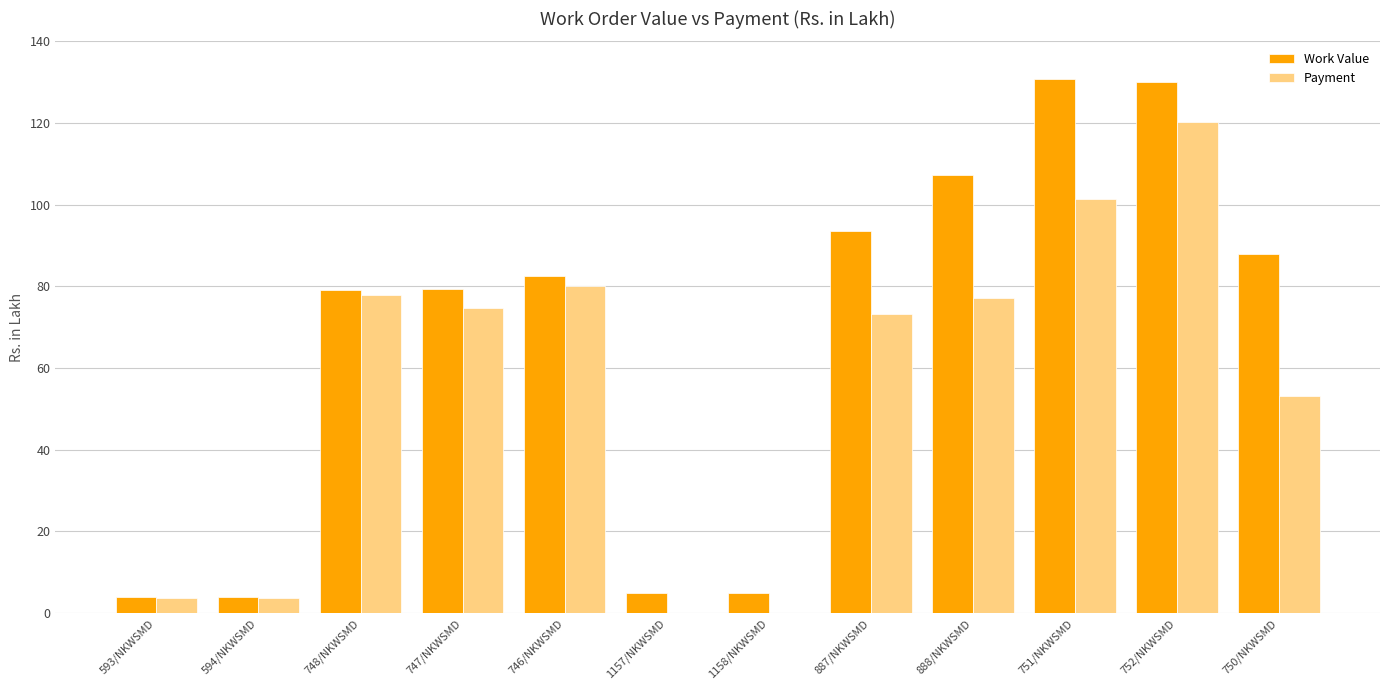

Is it true that Payment equals 0.0 at 1158/NKWSMD?

True